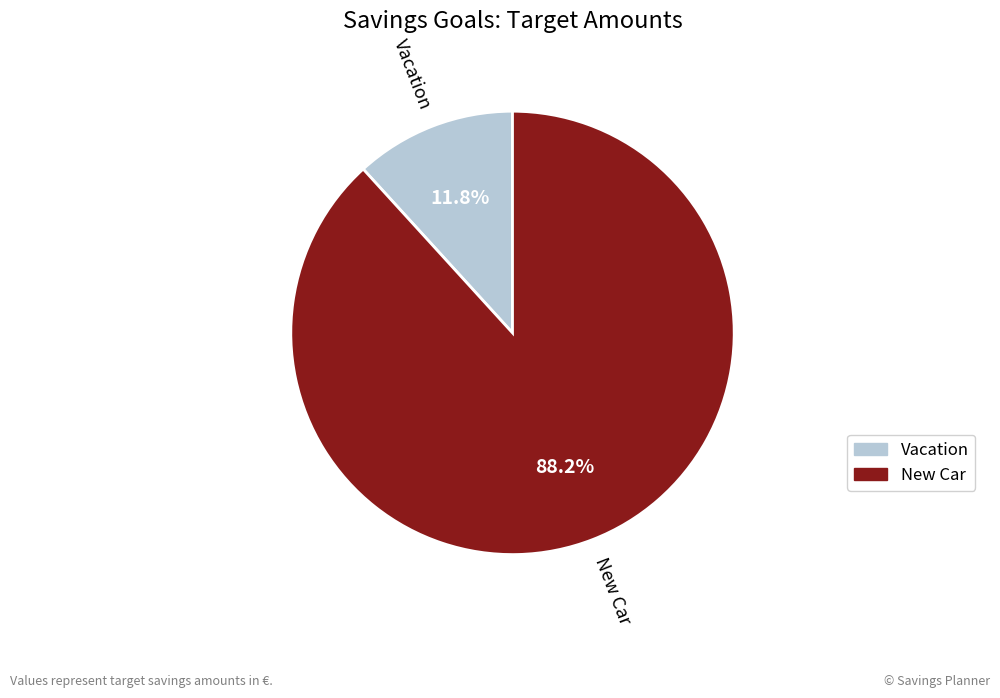

Which slice is the smallest?

Vacation